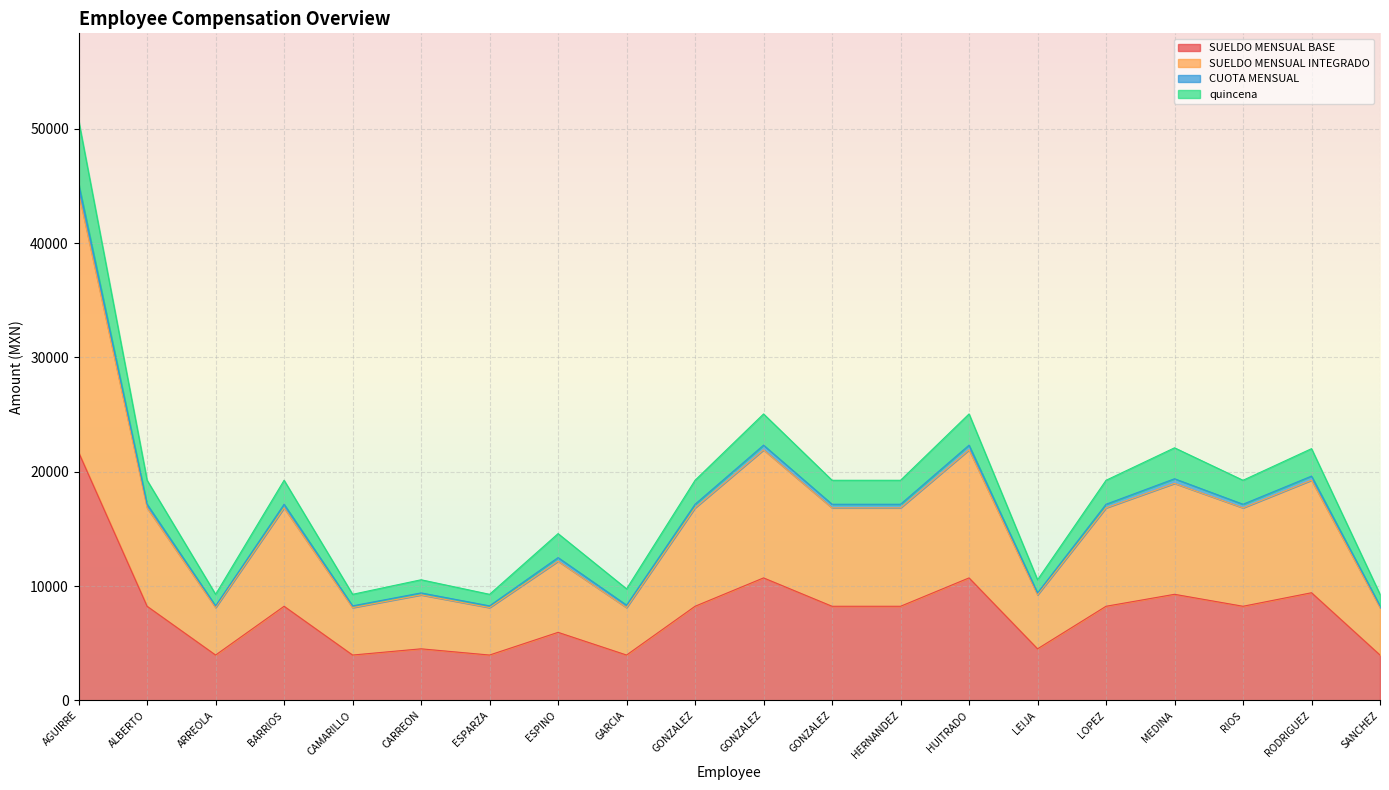

What is the maximum value shown in the chart?

50731.0